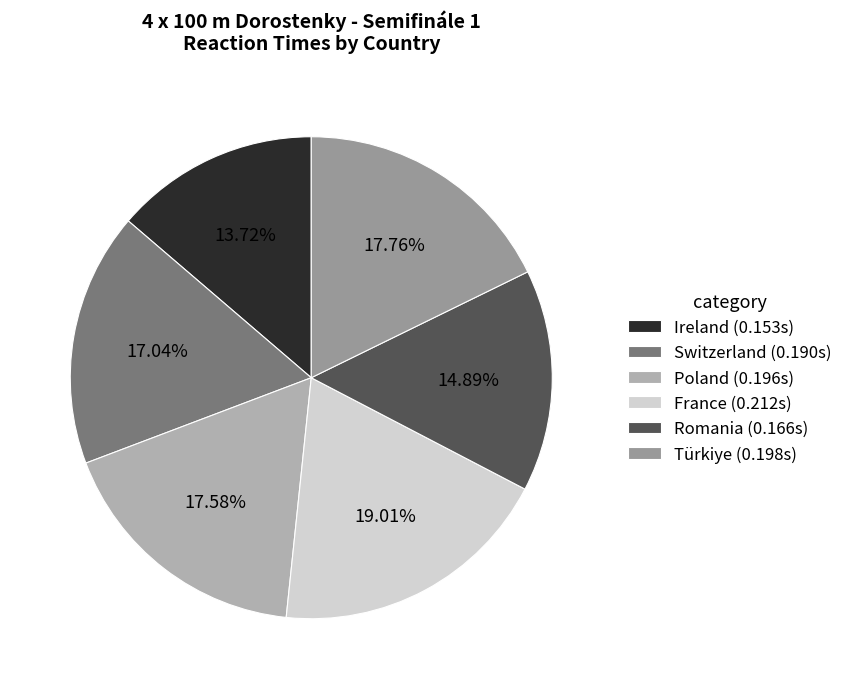

Count the number of slices in the pie.

6